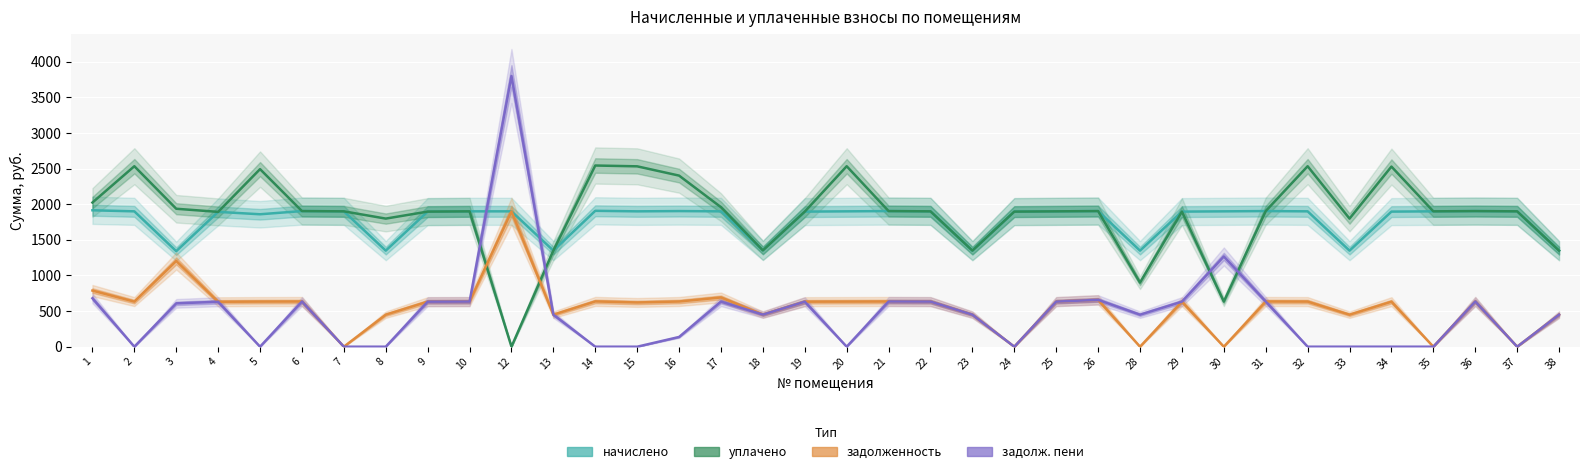

What is the sum of the уплачено values at 3 and 20?

4470.3